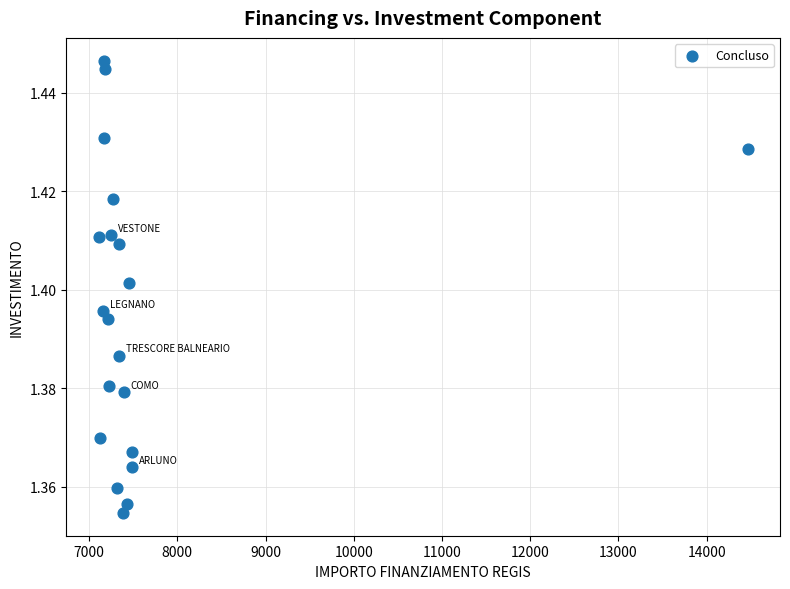

How many points are shown in the scatter plot?

20